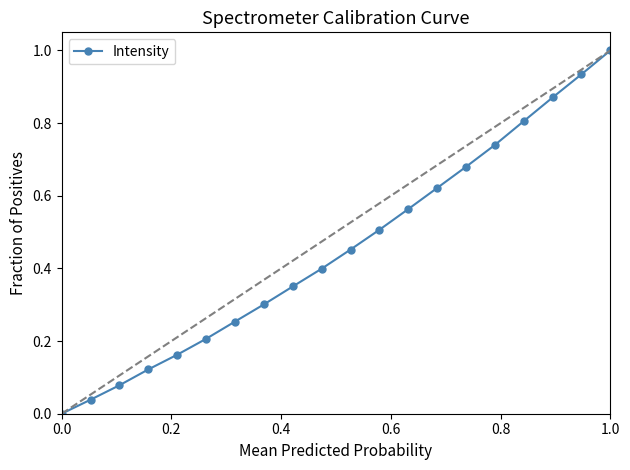

What is the difference between the maximum and minimum values?

1.0